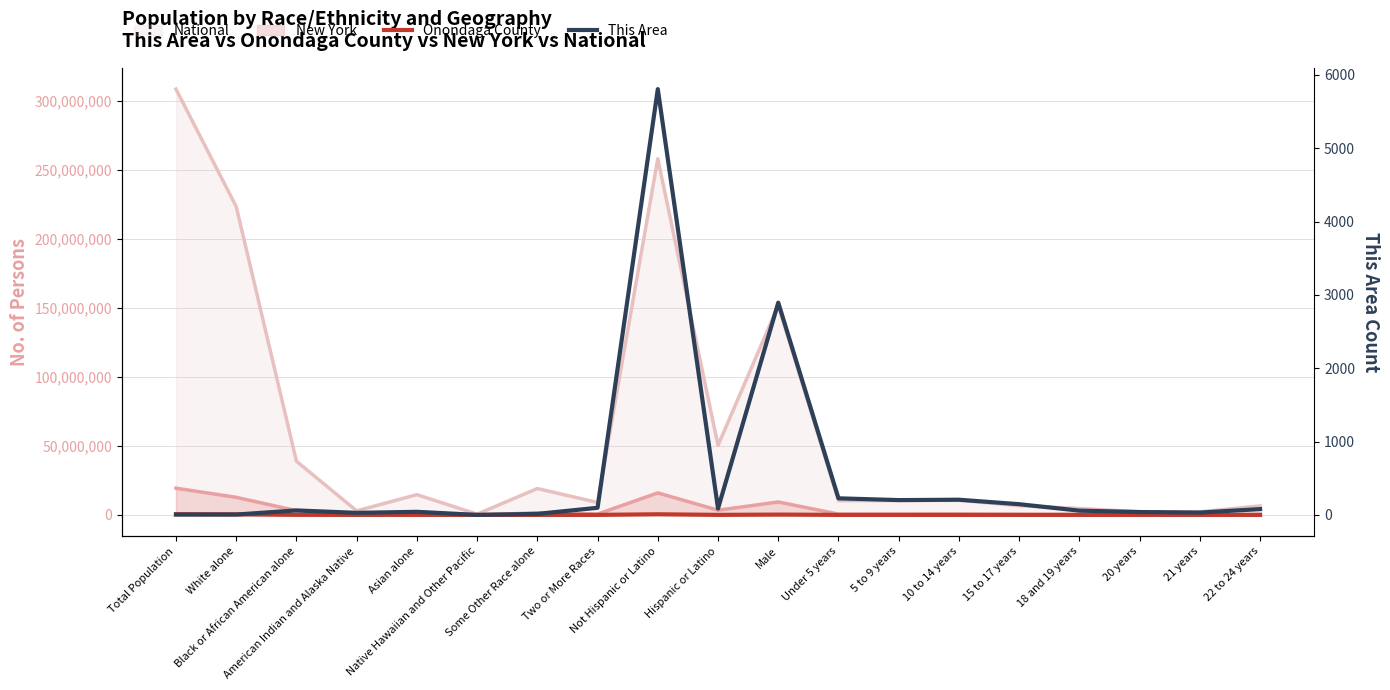

True or false: This Area has more than 2 points higher than both neighbors.

True